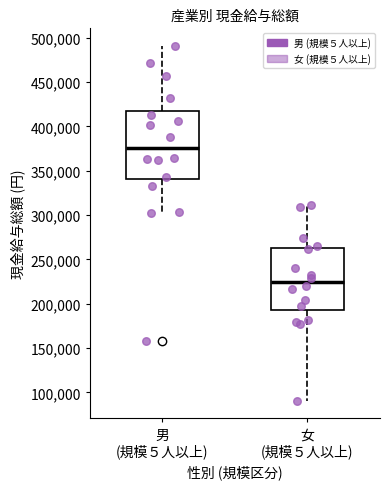

Which box's median line is the lowest?

女 (規模５人以上)